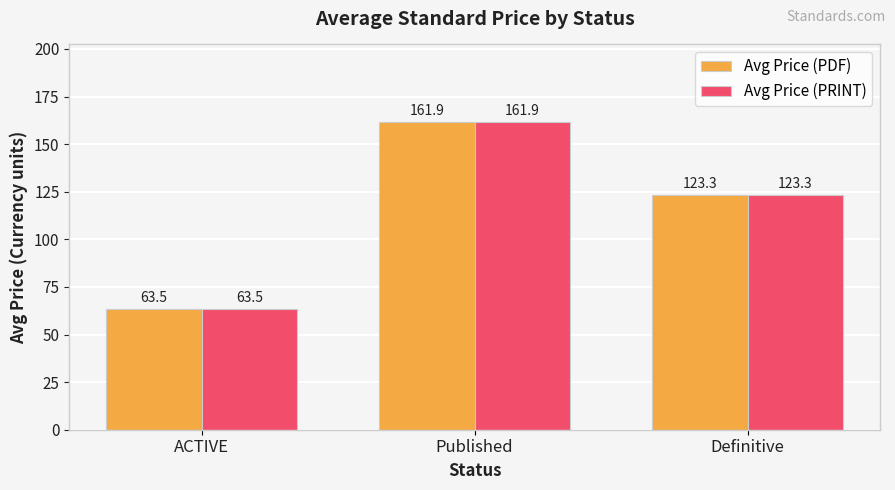

Are the bars horizontal?

No